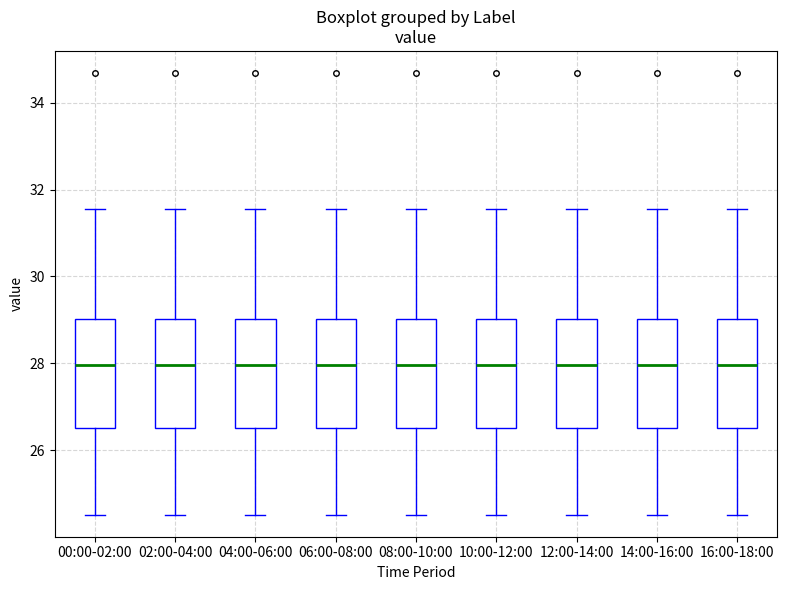

Where does the median line of the box for 10:00-12:00 sit on the y-axis? The values are not printed on the chart, so give them approximately, as read against the axis.

28.0